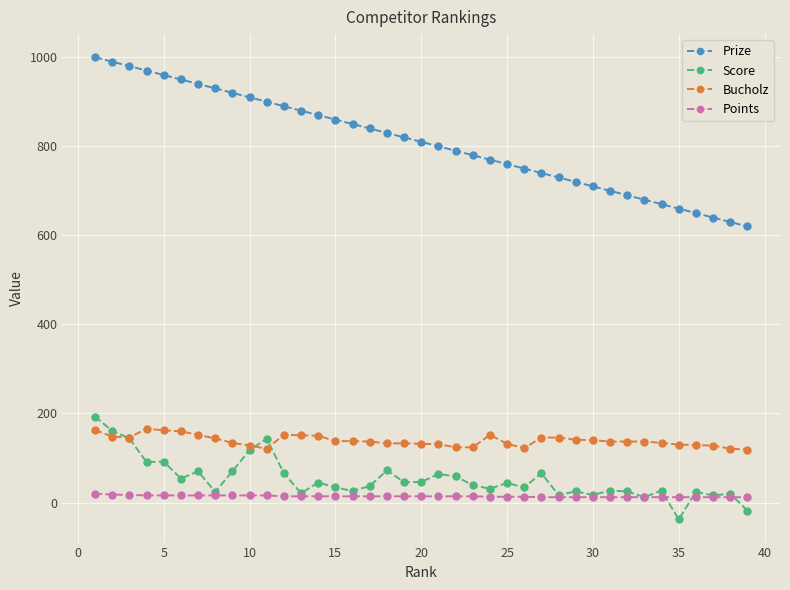

What is the greatest value displayed?

1000